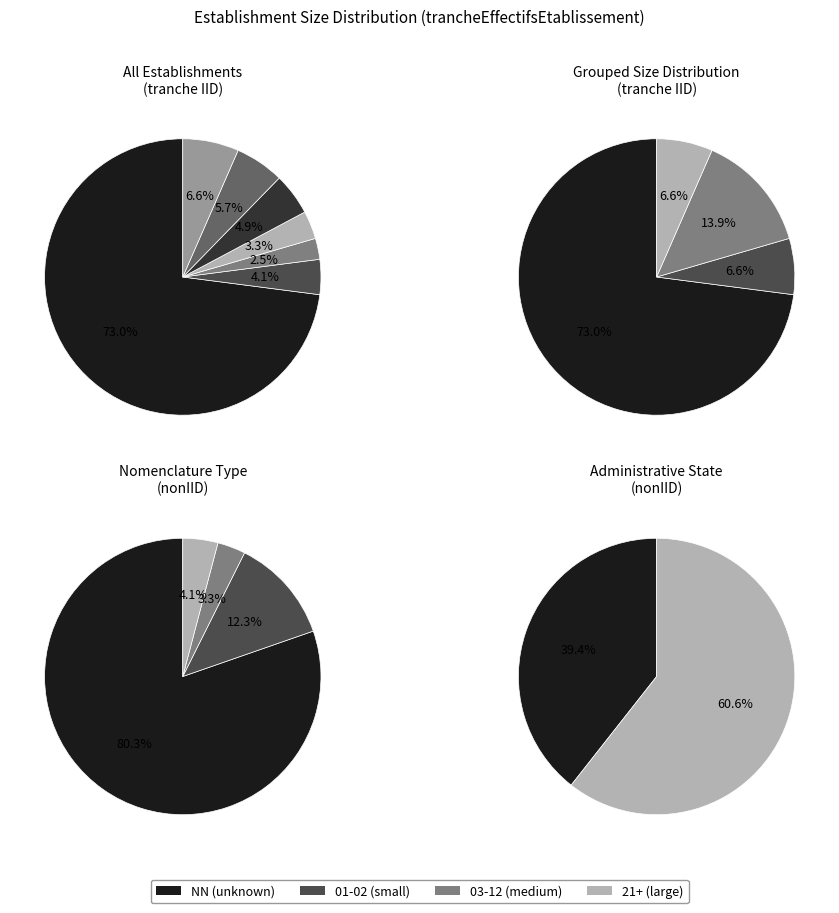

What is the largest slice in the pie chart?

NN